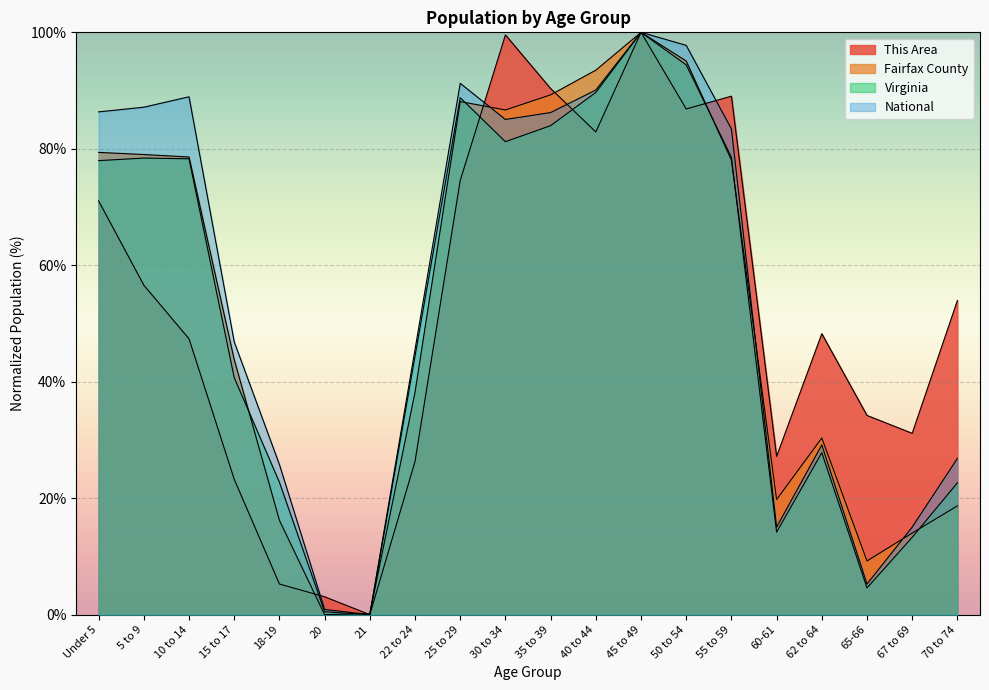

What are all the series names shown in the legend?

This Area, Fairfax County, Virginia, National